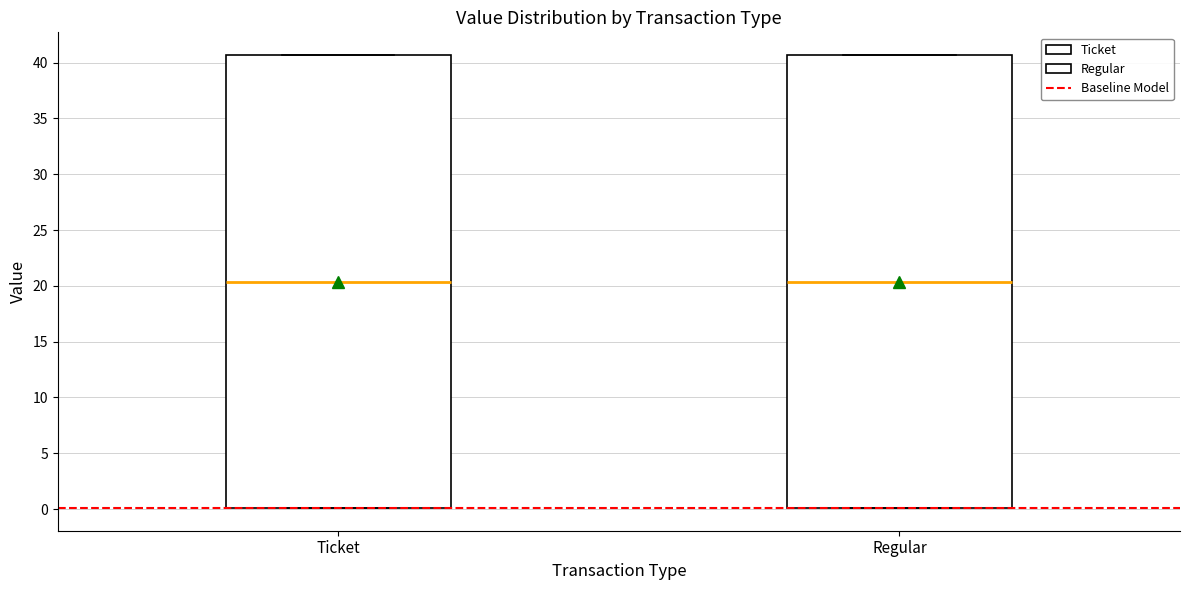

Reading left to right, read every box against the y-axis: the position of its median line, the range the box covers, and the ends of its whiskers. The values are not printed on the chart, so give them approximately, as read against the axis.

Ticket: median 20.5, box 0.0 to 40.5, whiskers 0.0 to 40.5
Regular: median 20.5, box 0.0 to 40.5, whiskers 0.0 to 40.5